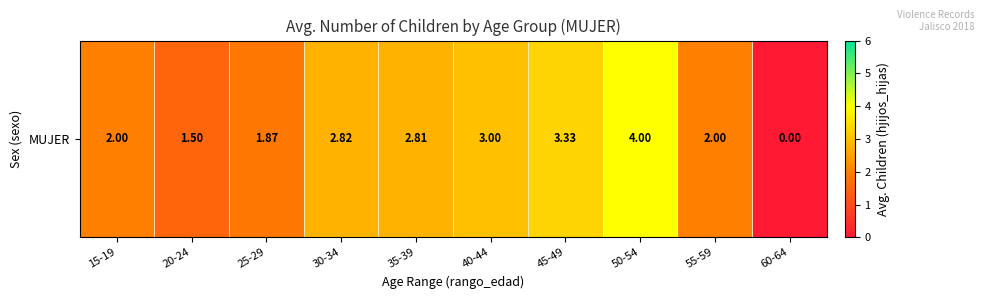

Which category has the lowest value across all series?

60-64